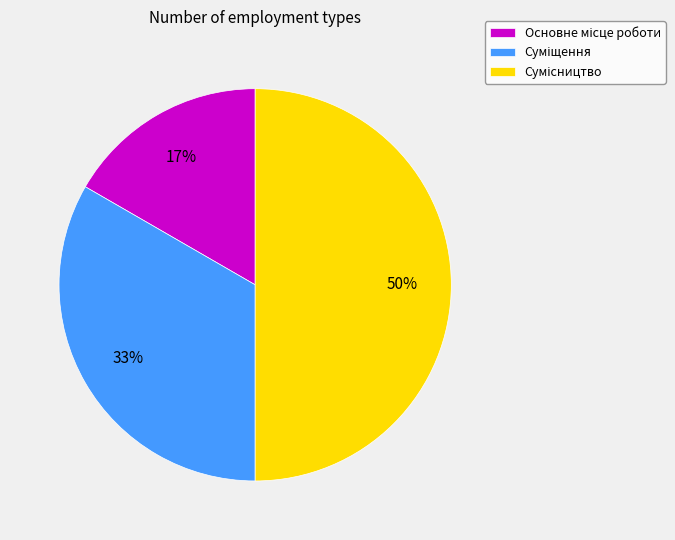

To the nearest percent, what is the difference between the largest and smallest slice percentages?

33%